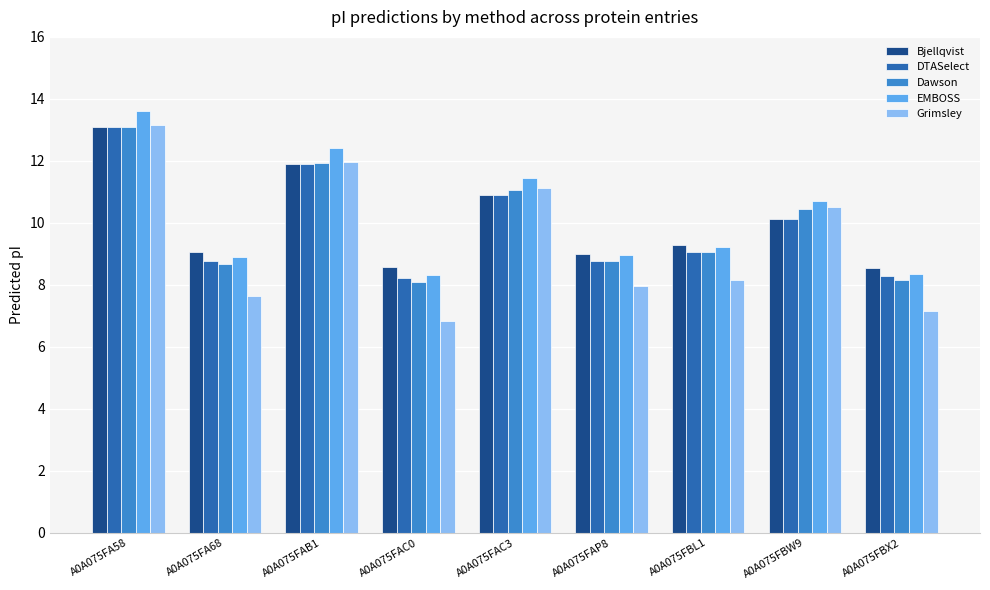

Which series has the largest range (max minus min)?

Grimsley